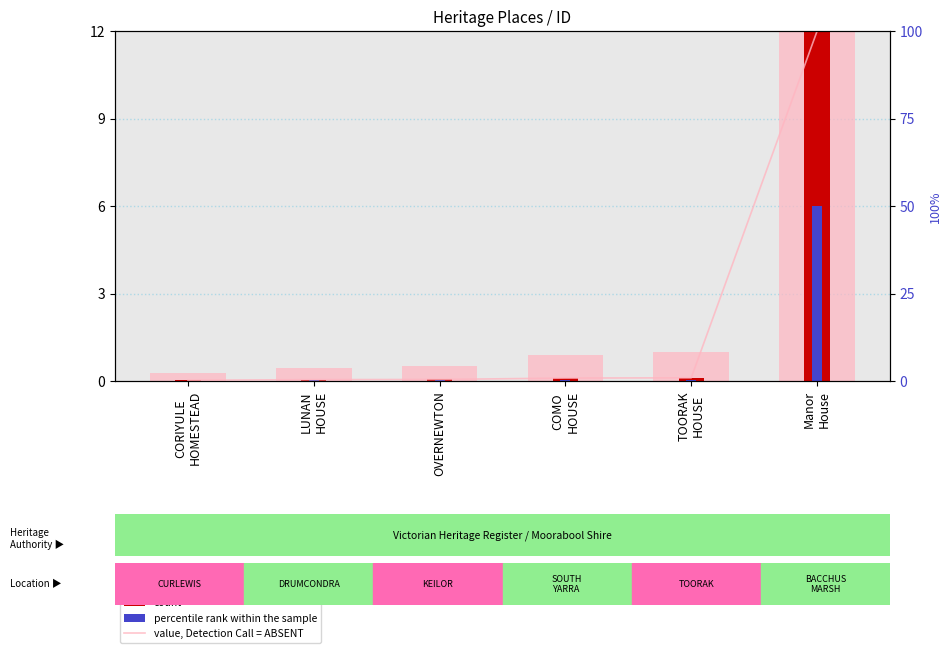

Is it true that value, Detection Call = ABSENT equals 1.5 at TOORAK
HOUSE?

False